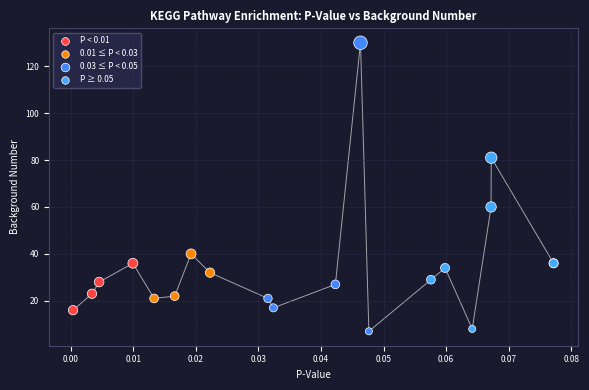

Which series reaches the maximum Y coordinate?

0.03 ≤ P < 0.05